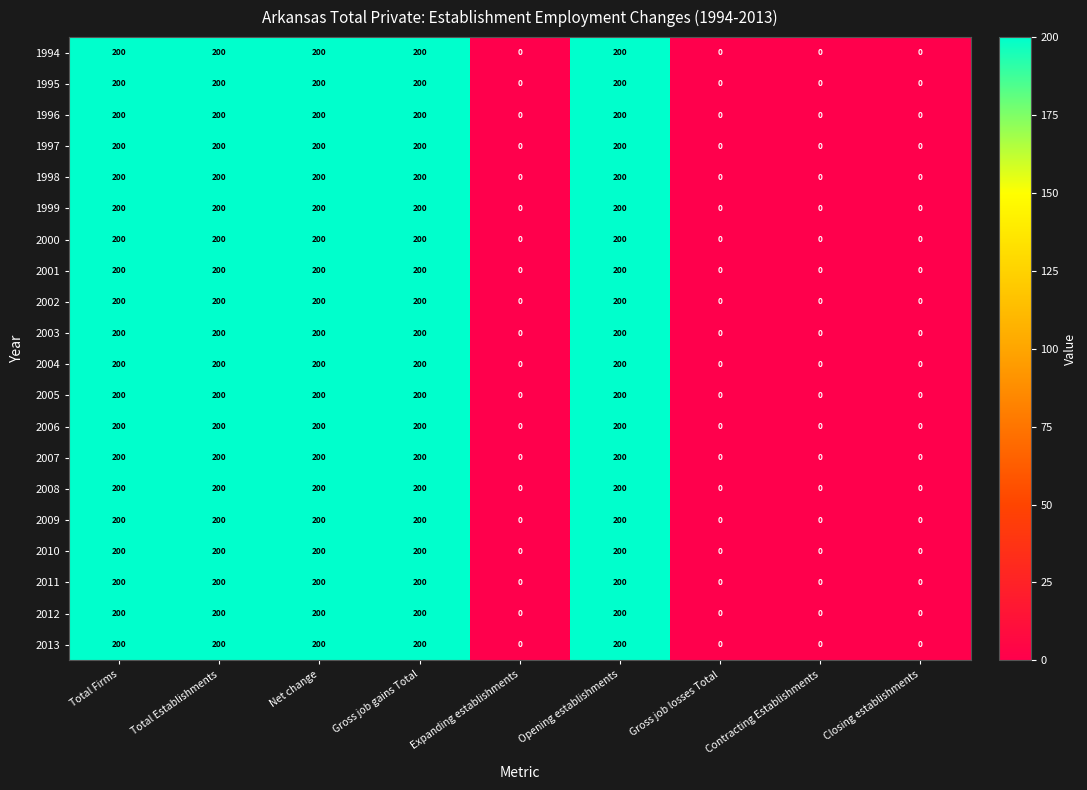

What is the difference between the maximum and minimum values in the 1994 series?

200